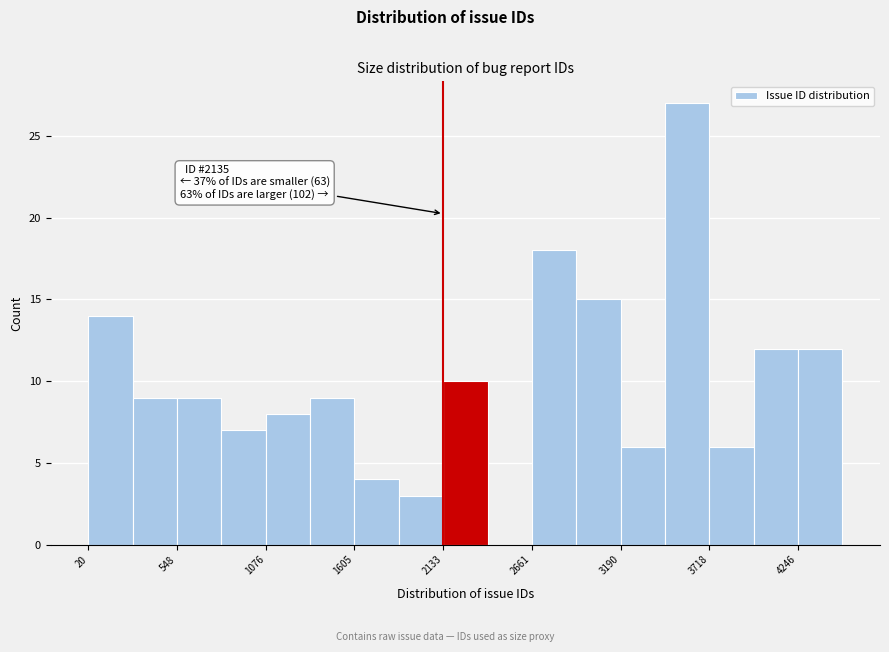

Read against the x-axis, roughly where is the centre of the tallest bar?

3600